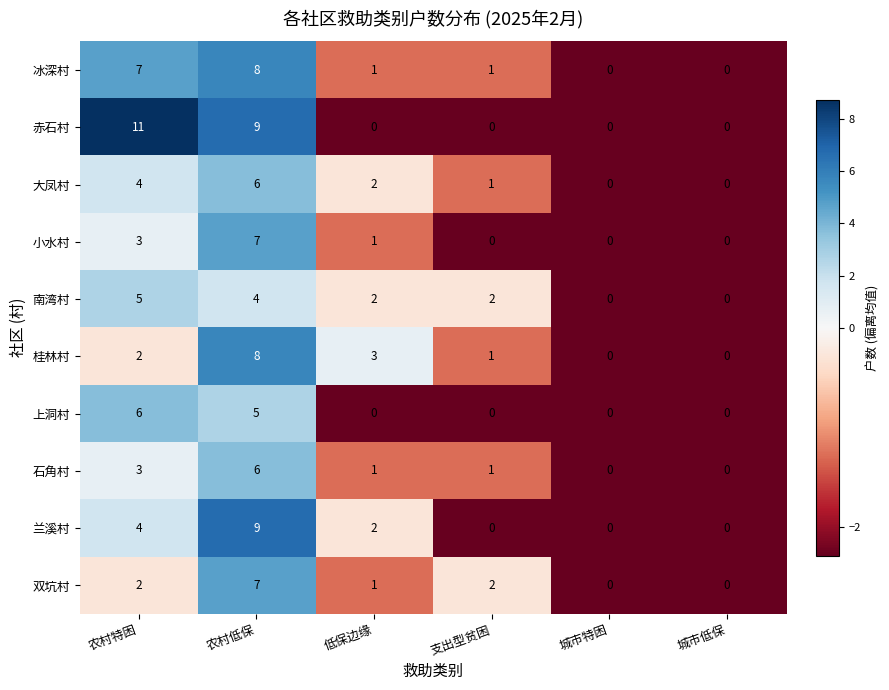

What is the sum of the 石角村 values at 农村低保 and 城市特困?

6